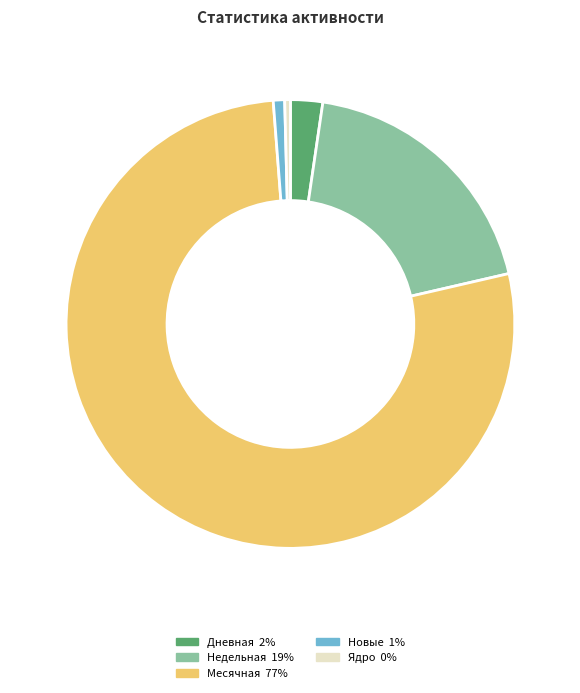

Is there a majority slice in this chart?

Yes